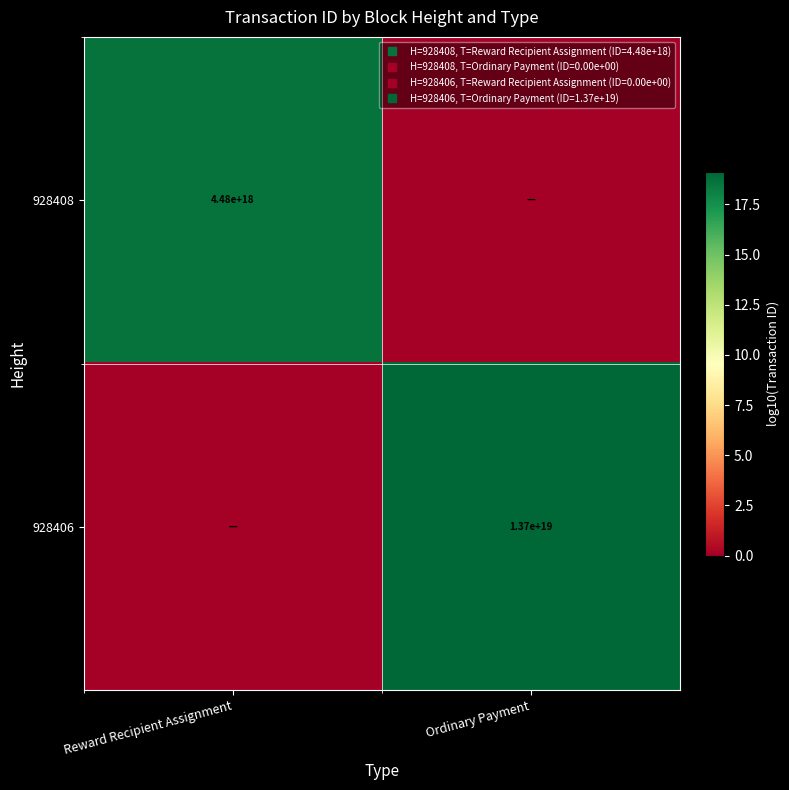

How many values in the 928406 series exceed 19?

1